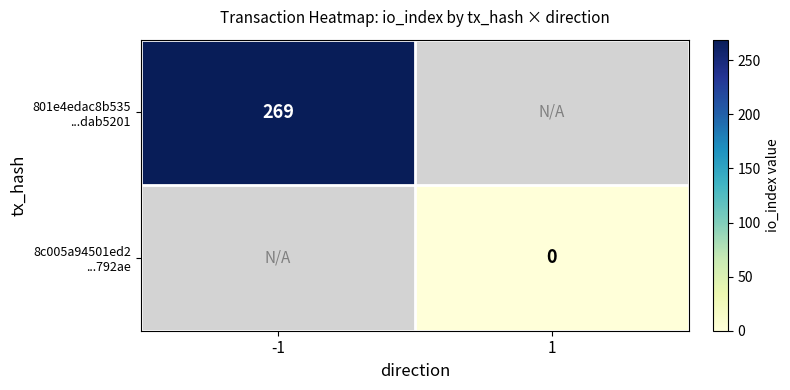

True or false: 801e4edac8b535 ...dab5201 has a value of 389.1 at -1.

False